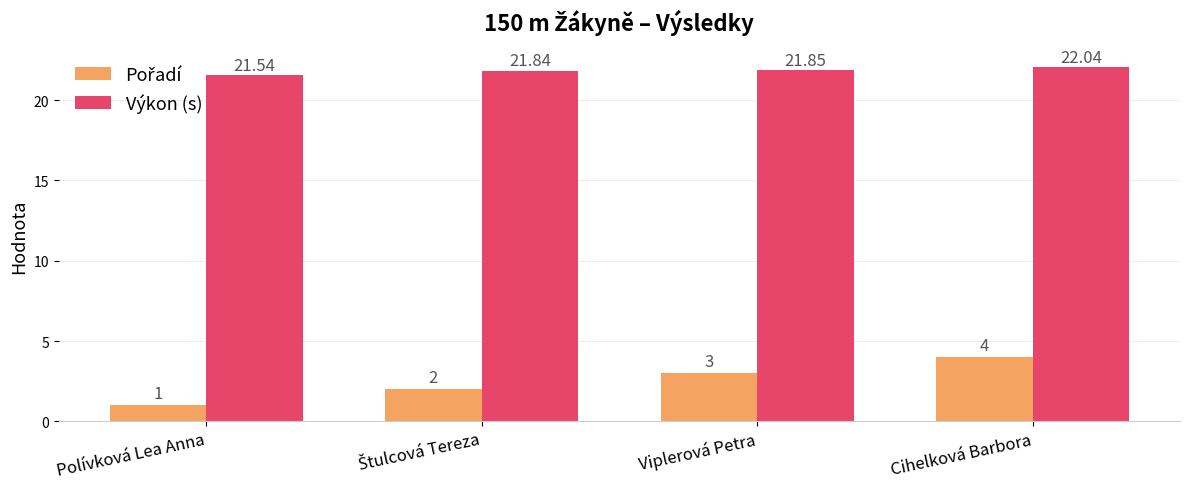

What is the label of the 2nd bar from the right?

Viplerová Petra